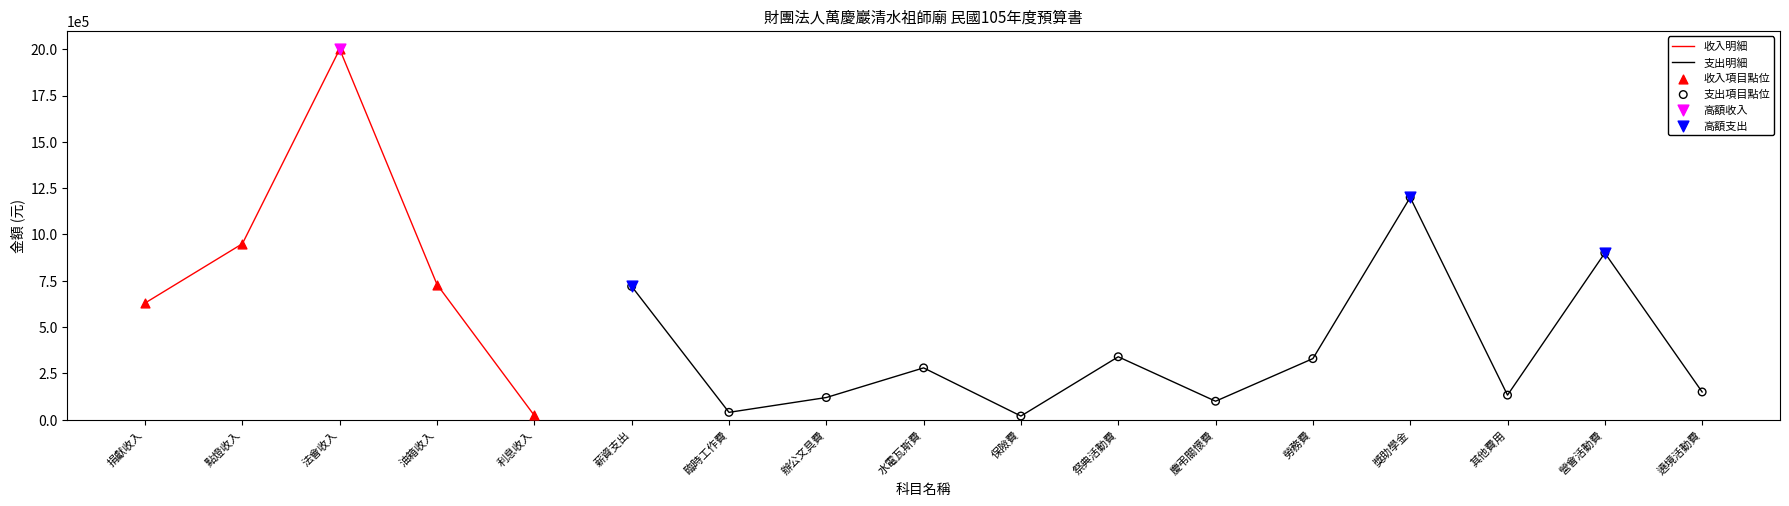

What is the ratio of the value at 慶弔關懷費 to the value at 水電瓦斯費?

0.4